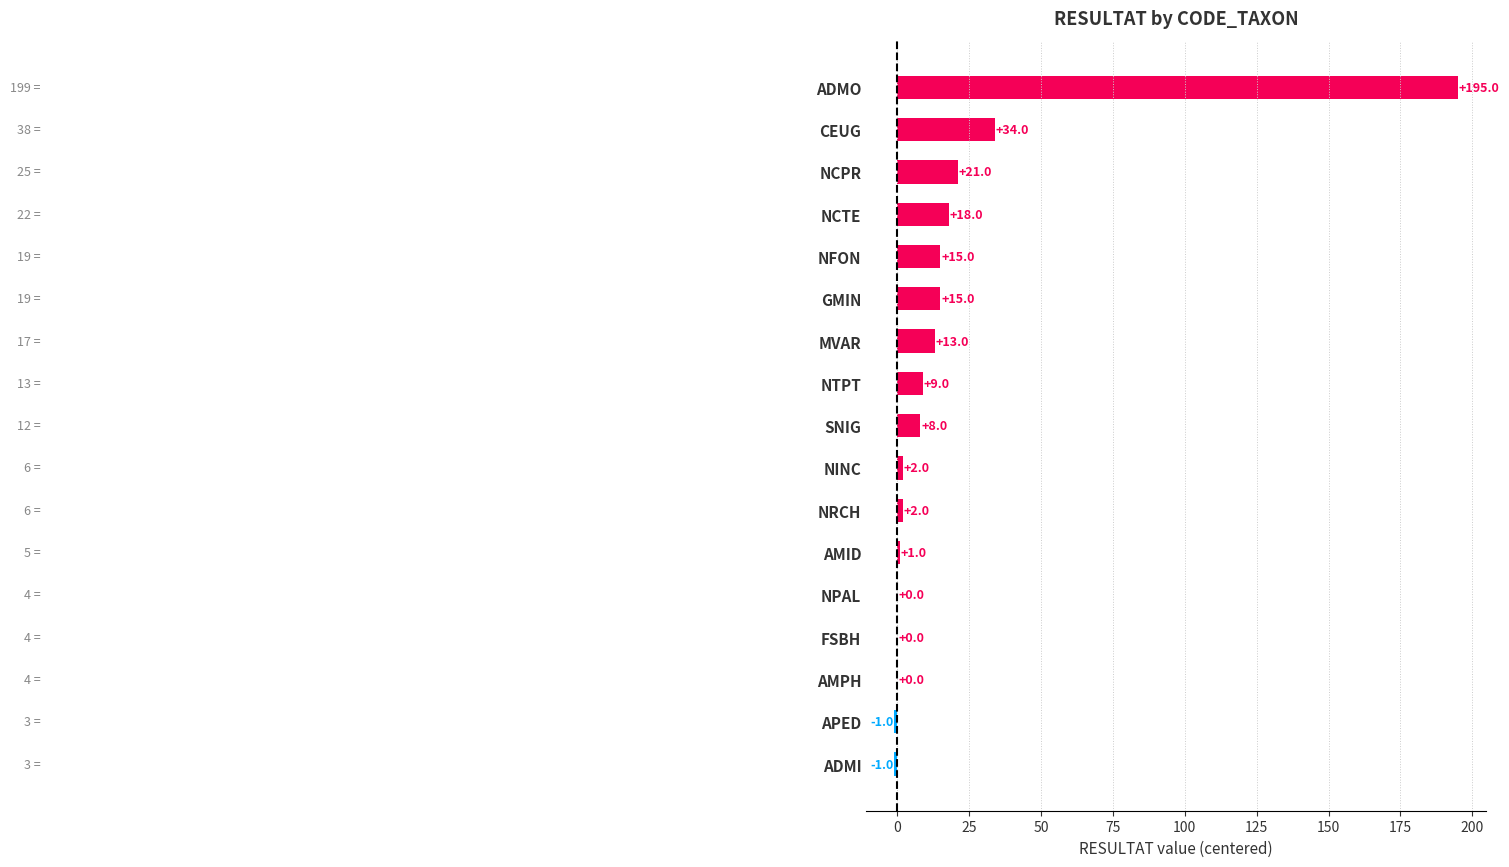

Which has a higher value, NINC or NTPT?

NTPT